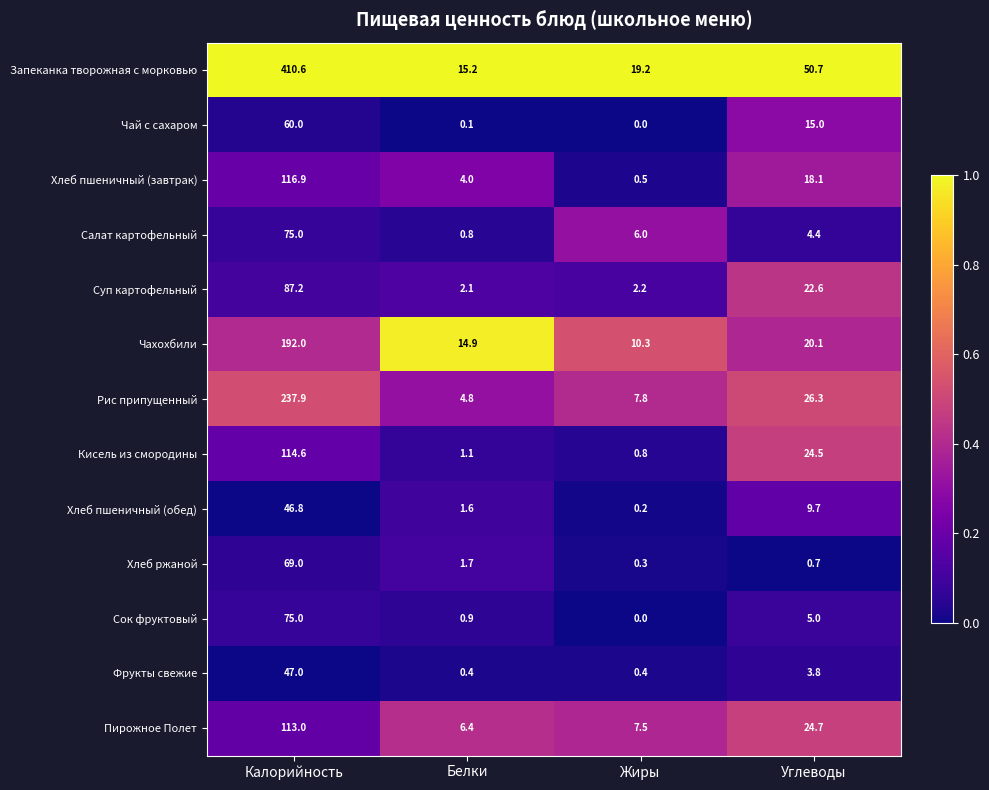

True or false: Рис припущенный has a value of 2.3 at Белки.

False